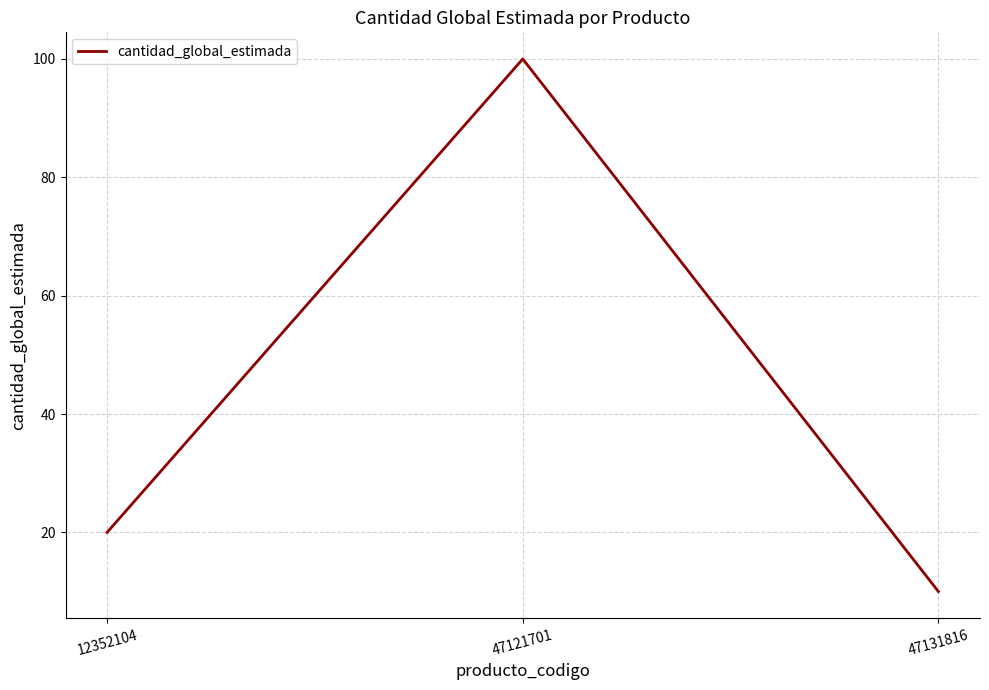

True or false: the data shows 11 at 12352104.

False